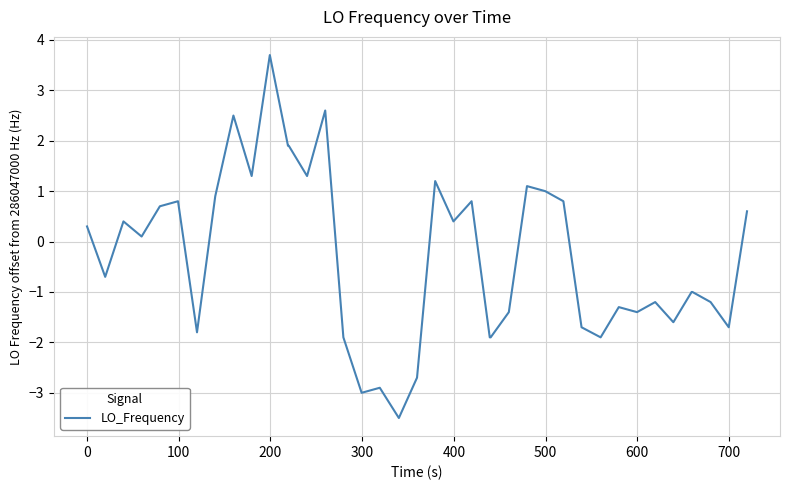

What is the minimum value shown in the chart?

-3.5